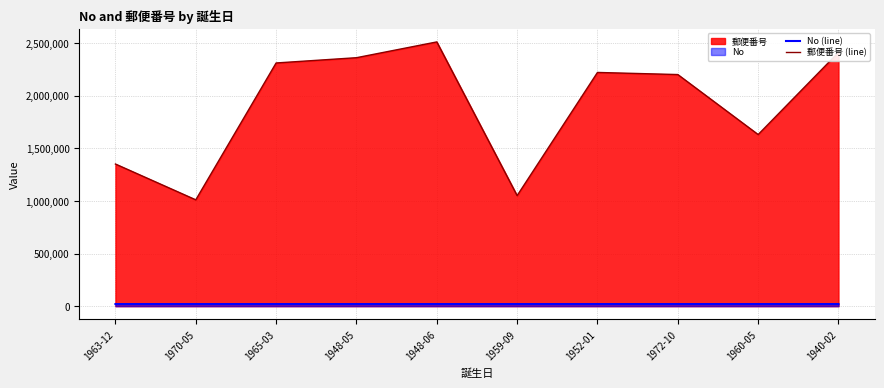

Where is No (line) nearest to the value 20005?

1948-06